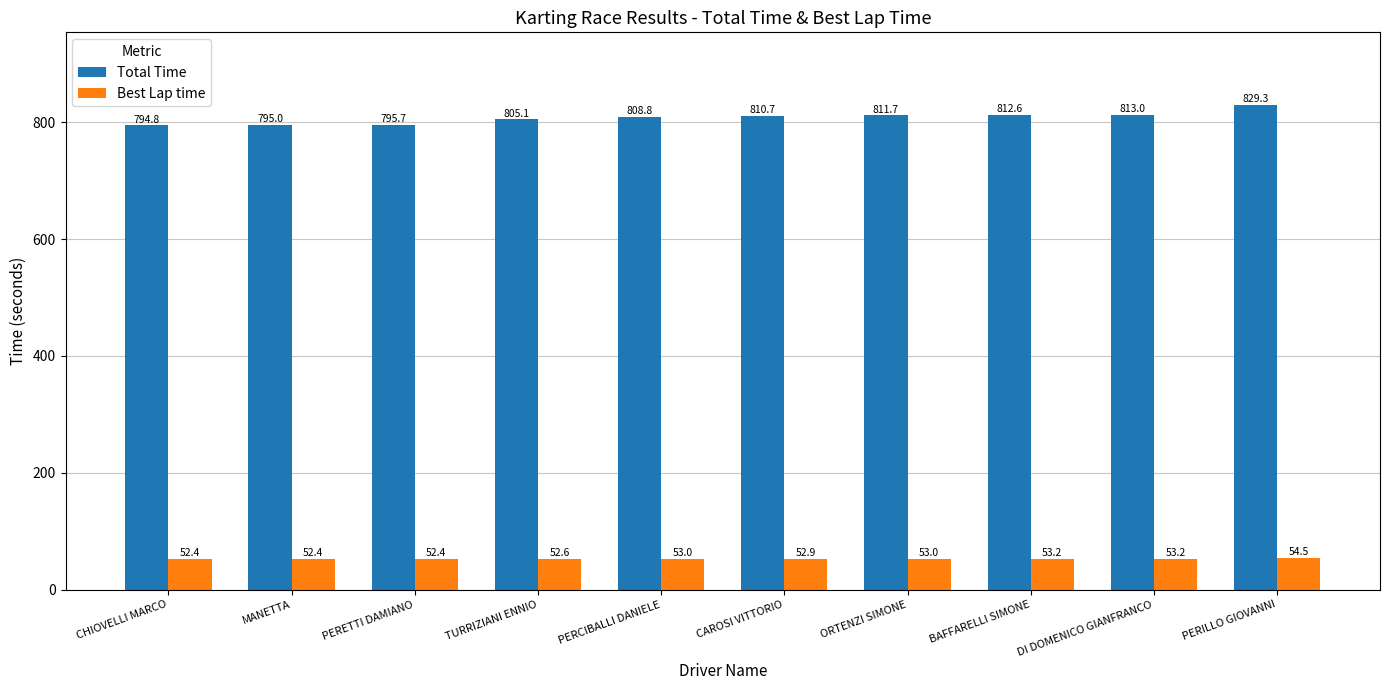

Reading left to right, list all the values displayed in this chart.

Total Time: CHIOVELLI MARCO=794.8	MANETTA=795.0	PERETTI DAMIANO=795.7	TURRIZIANI ENNIO=805.1	PERCIBALLI DANIELE=808.8	CAROSI VITTORIO=810.7	ORTENZI SIMONE=811.7	BAFFARELLI SIMONE=812.6	DI DOMENICO GIANFRANCO=813.0	PERILLO GIOVANNI=829.3
Best Lap time: CHIOVELLI MARCO=52.4	MANETTA=52.4	PERETTI DAMIANO=52.4	TURRIZIANI ENNIO=52.6	PERCIBALLI DANIELE=53.0	CAROSI VITTORIO=52.9	ORTENZI SIMONE=53.0	BAFFARELLI SIMONE=53.2	DI DOMENICO GIANFRANCO=53.2	PERILLO GIOVANNI=54.5